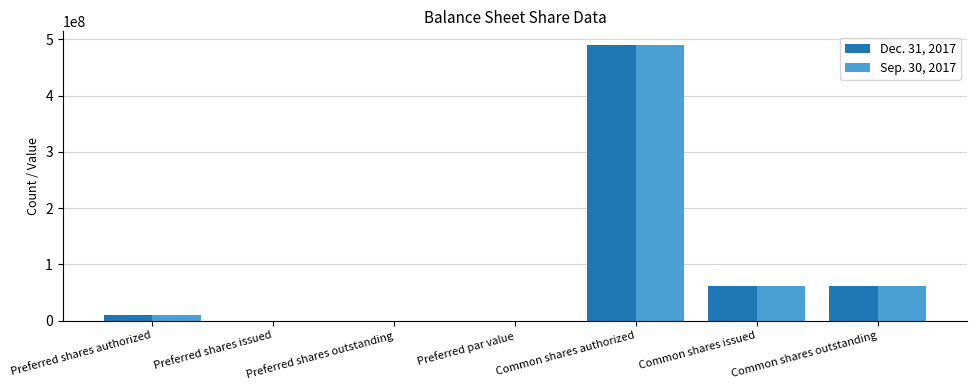

What is the sum of all Dec. 31, 2017 values?

621323636